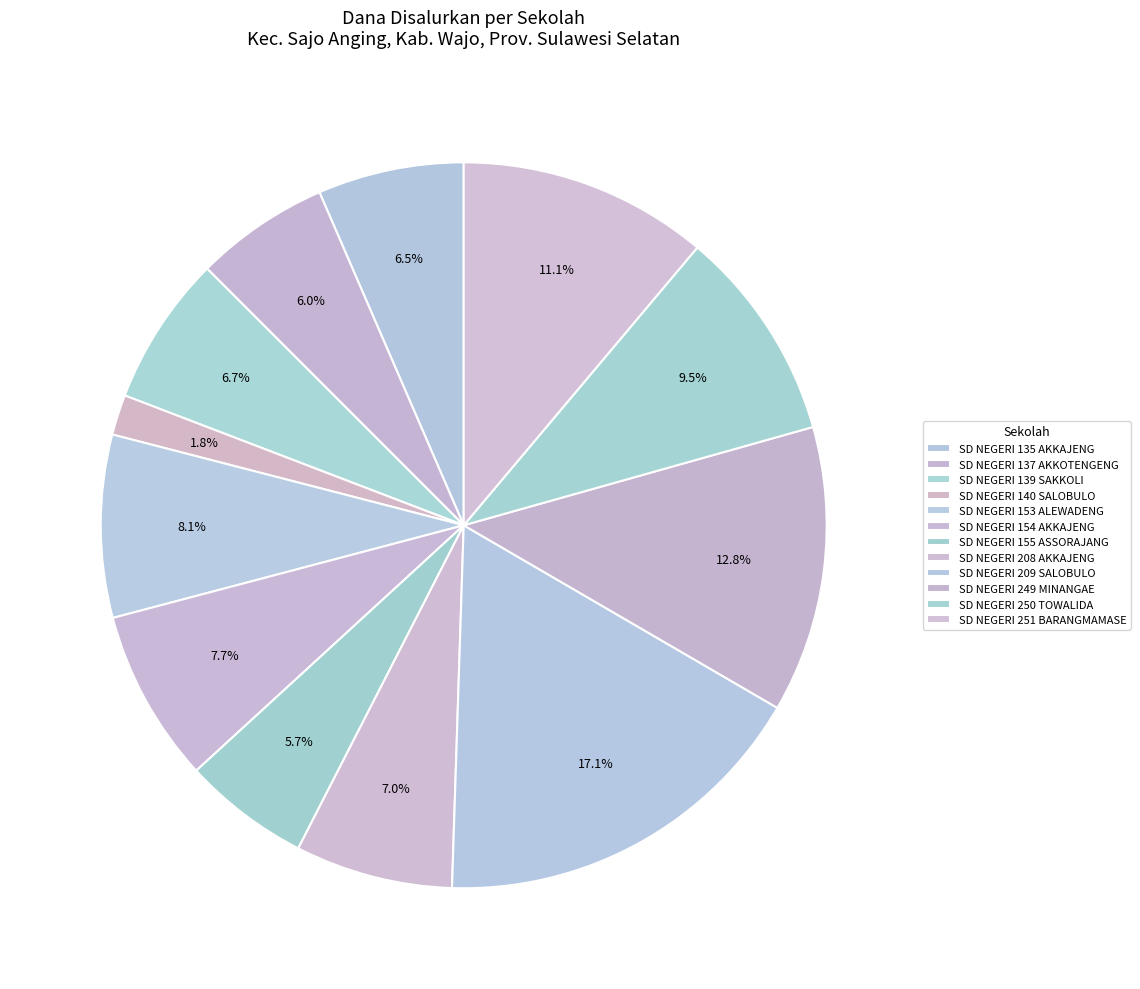

What is the change in value from SD NEGERI 154 AKKAJENG to SD NEGERI 250 TOWALIDA?

+4725000